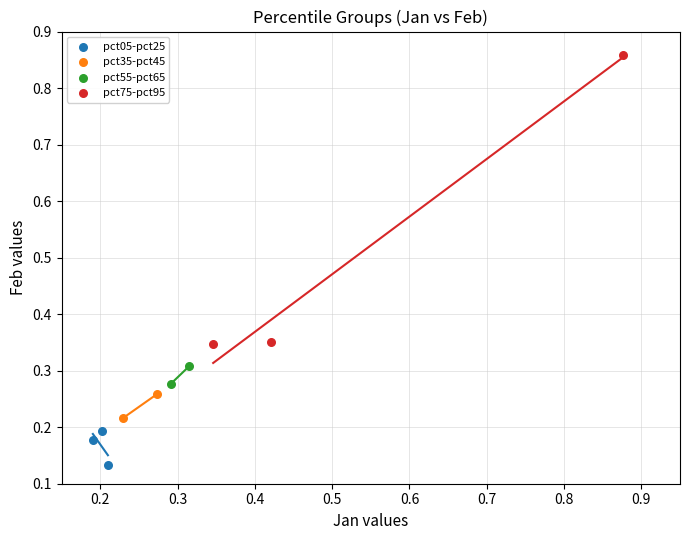

What are all the series names shown in the legend?

pct05-pct25, pct35-pct45, pct55-pct65, pct75-pct95